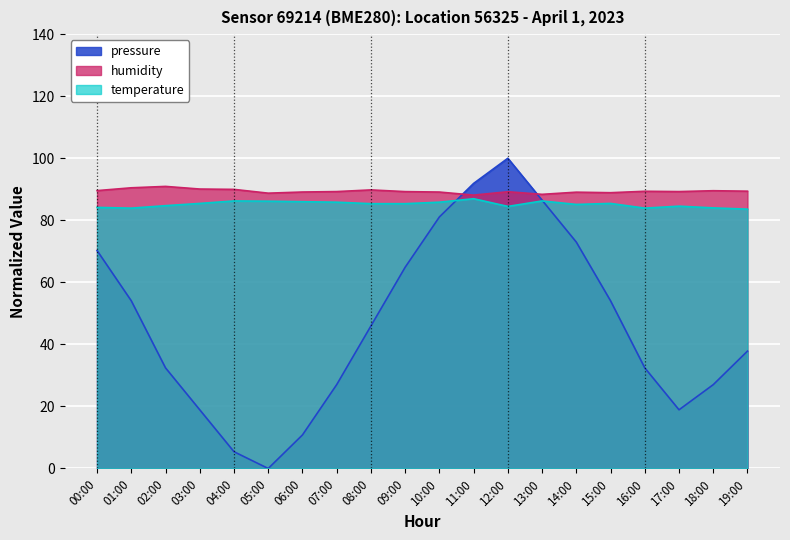

What is the sum of all humidity values?

1787.5